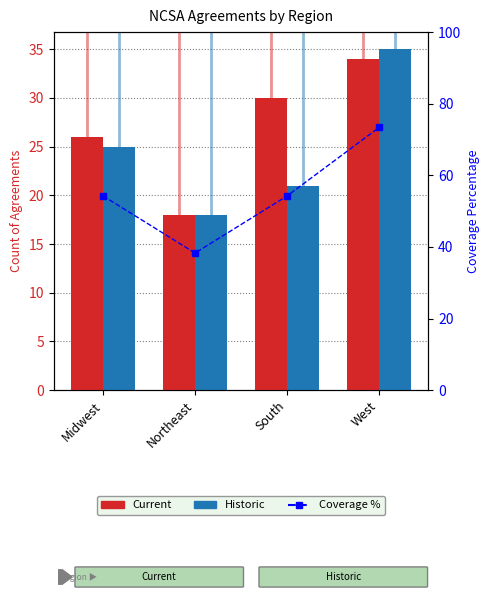

The value of Coverage % at West is 73.4. True or false?

True